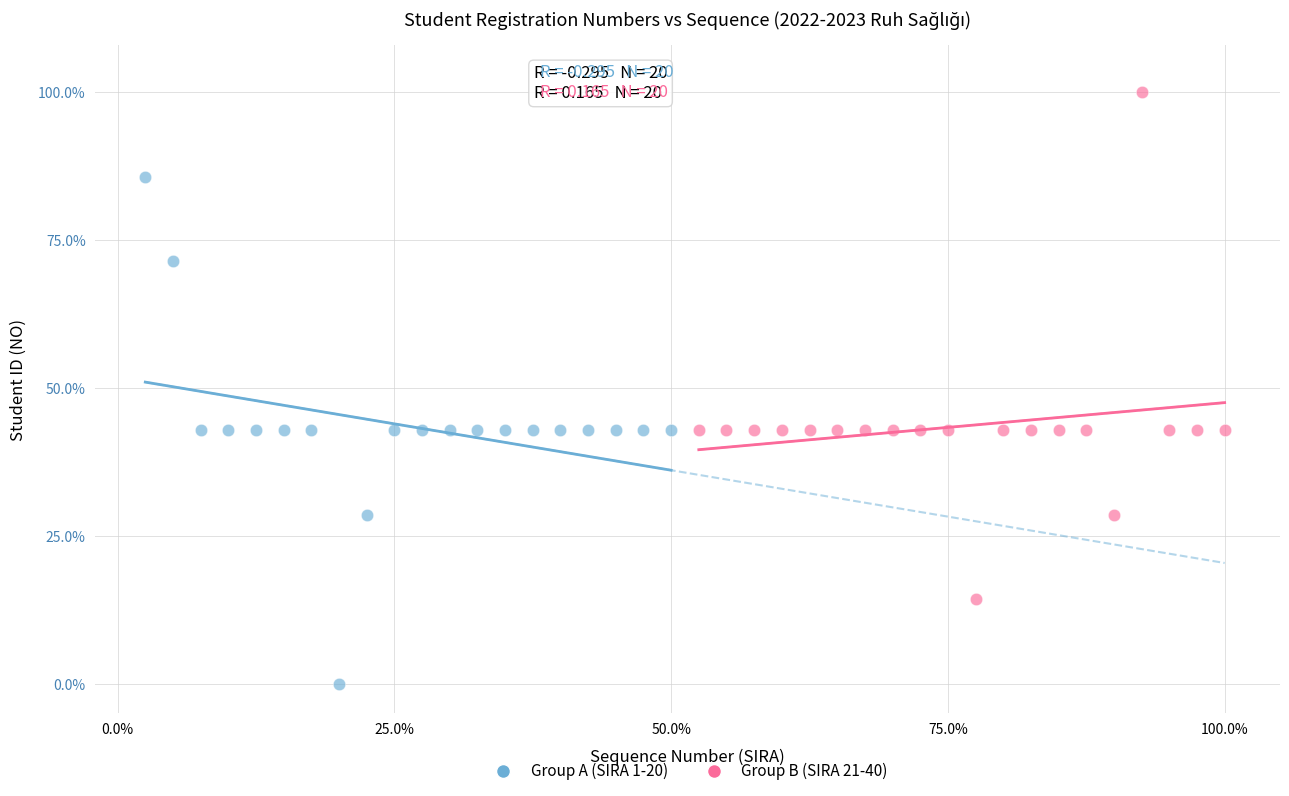

Which series contains the highest Y value?

Group B (SIRA 21-40)